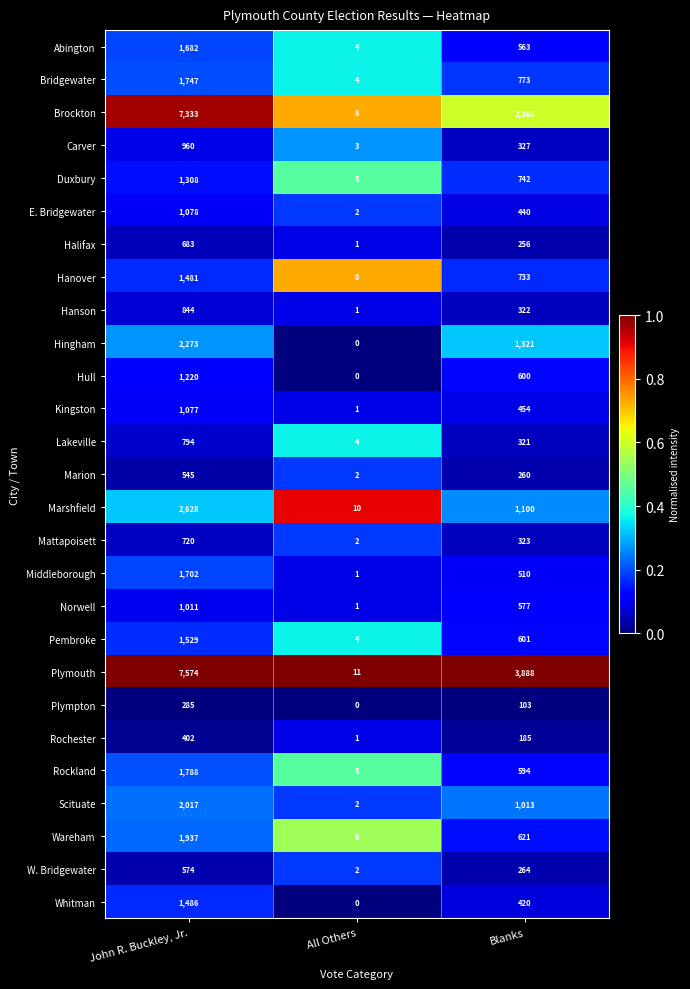

The value of E. Bridgewater at Blanks is 440. True or false?

True